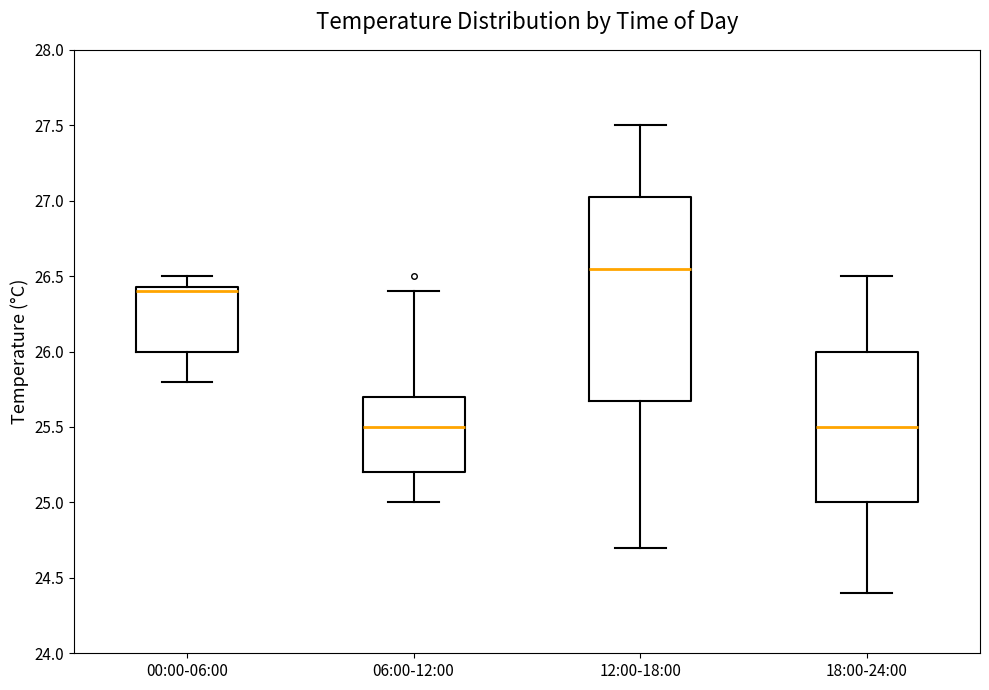

Which box is the tallest, from its lower edge to its upper edge?

12:00-18:00